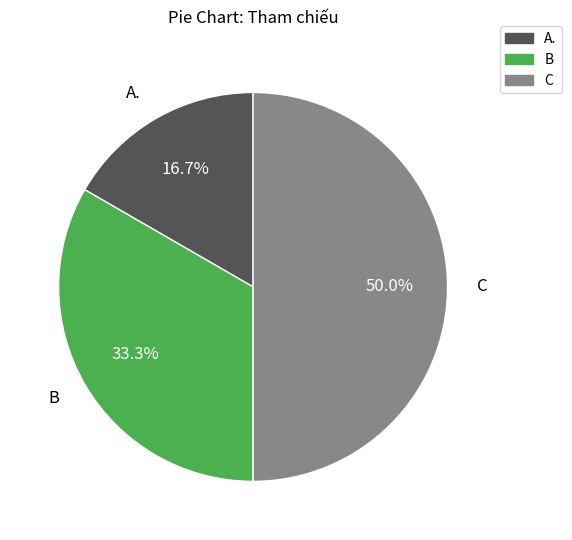

Does B represent more than half of the total?

No